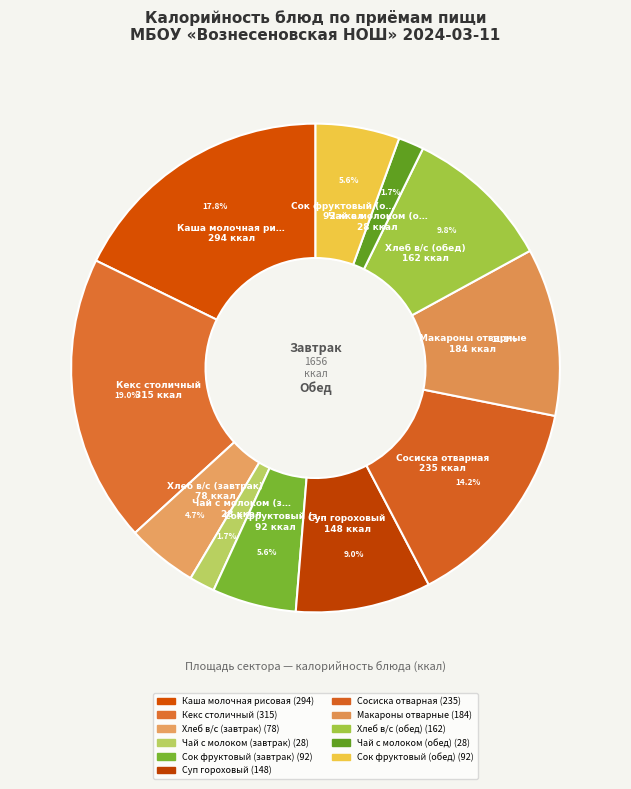

To the nearest percent, what is the difference between the Сок фруктовый (обед) and Кекс столичный slice percentages?

13%